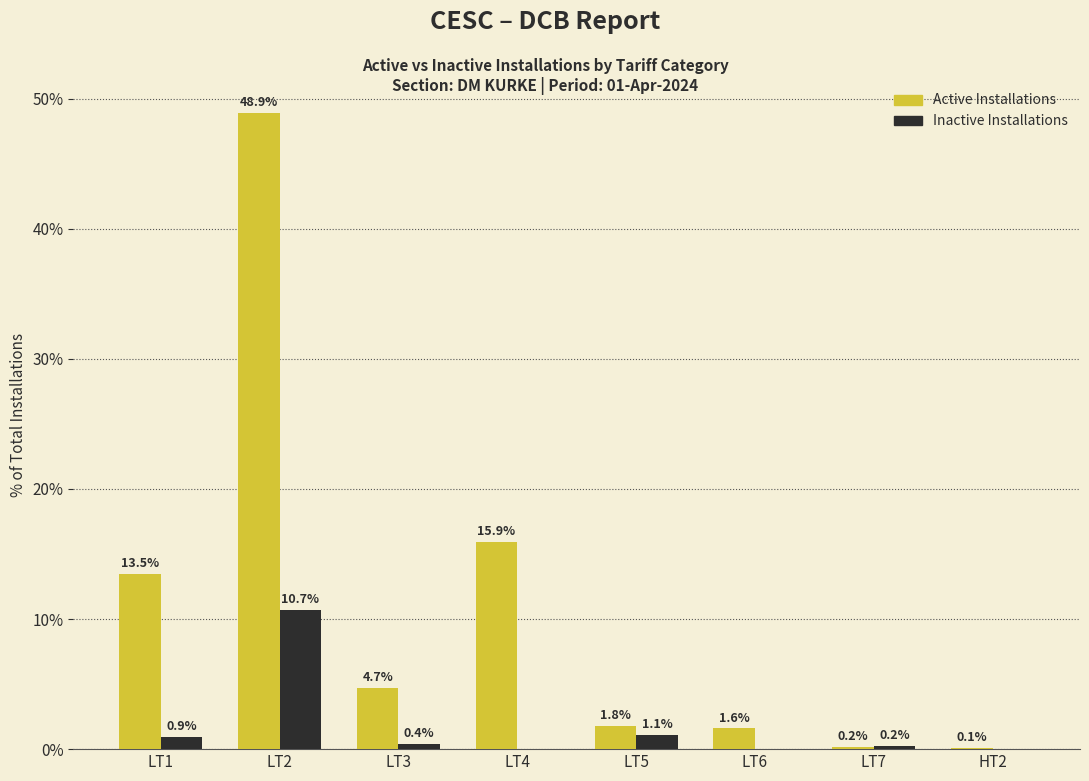

At which label does Inactive Installations reach its peak?

LT2